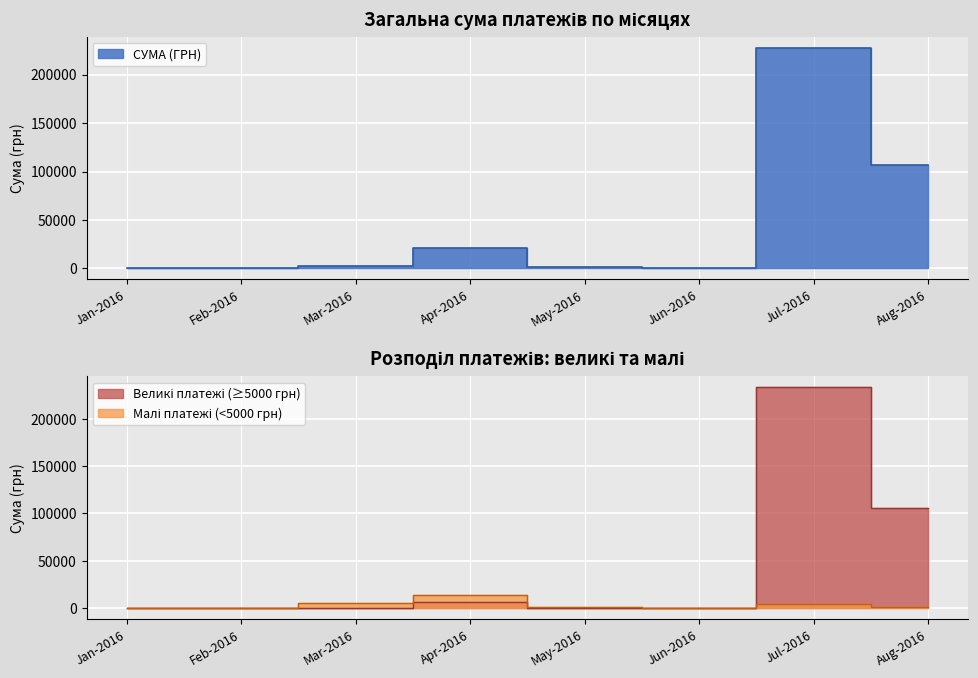

Where is the first local minimum?

1